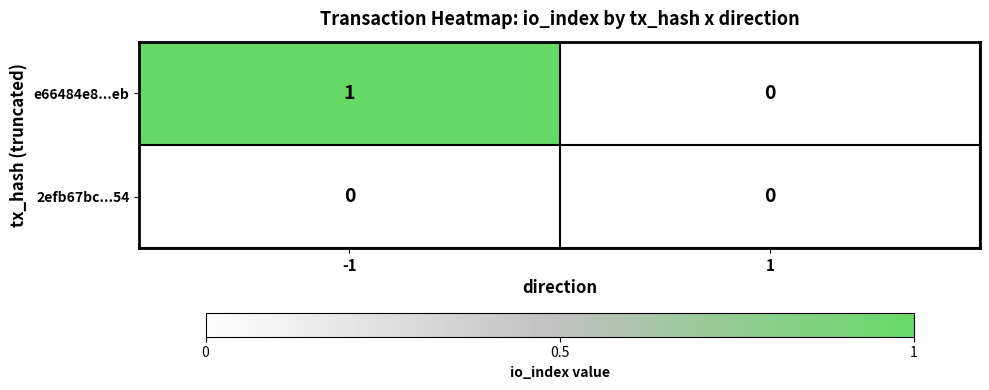

Is it true that 2efb67bc...54 equals 0 at -1?

True